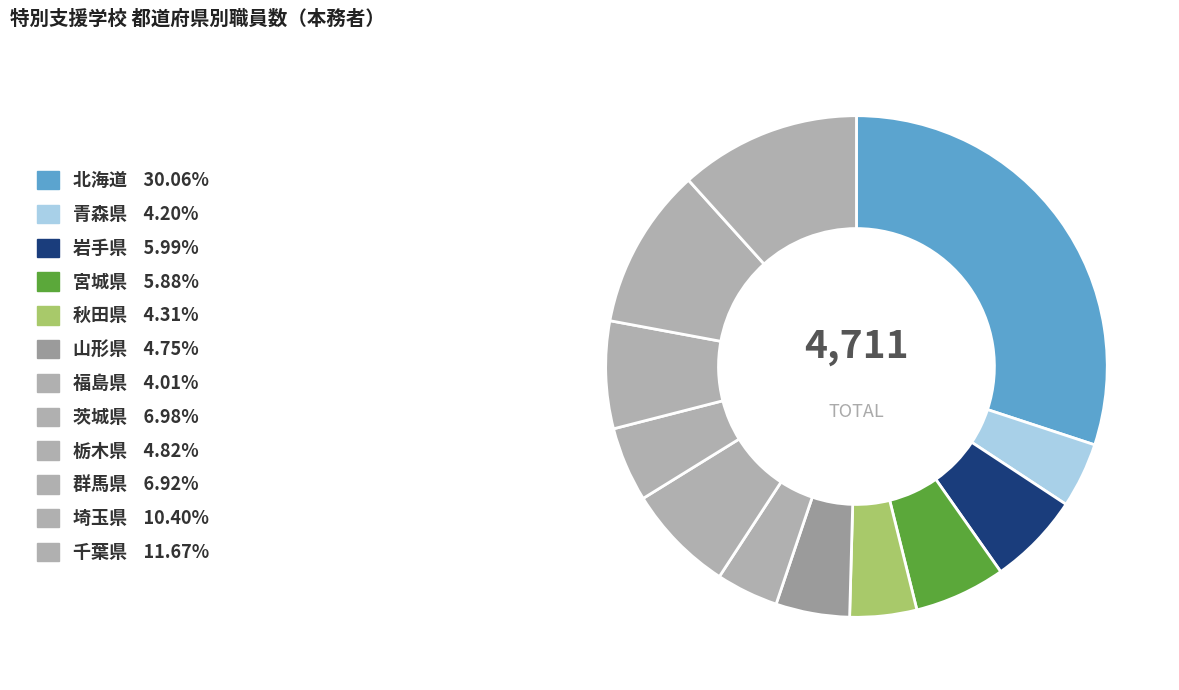

To the nearest percent, what is the difference between the 岩手県 and 北海道 slice percentages?

24%